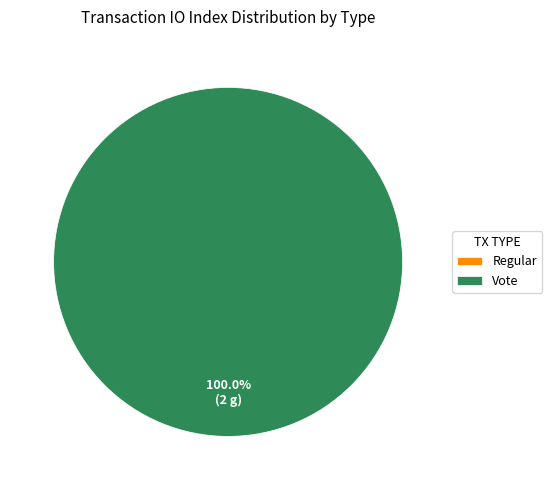

How many segments does this pie chart have?

2